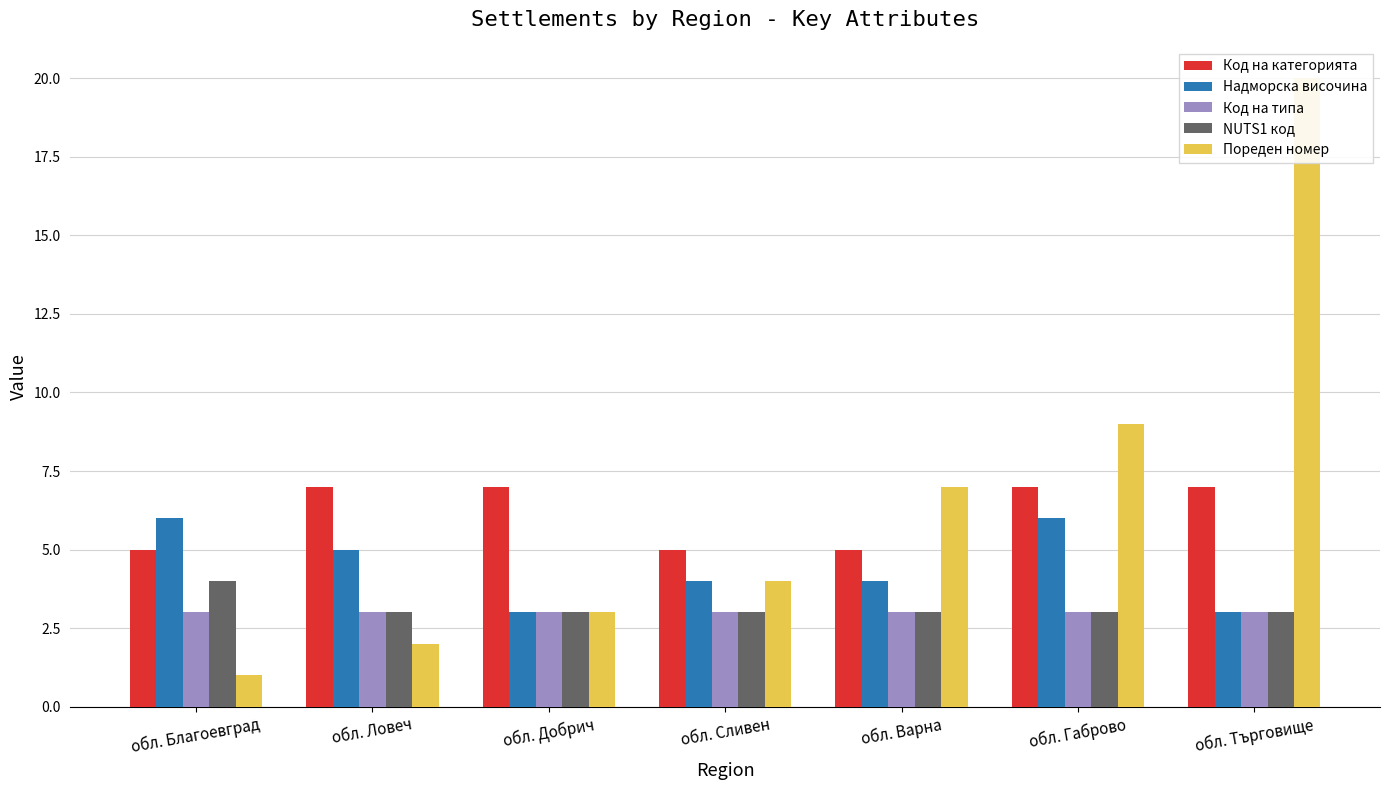

How many groups of bars are there?

7